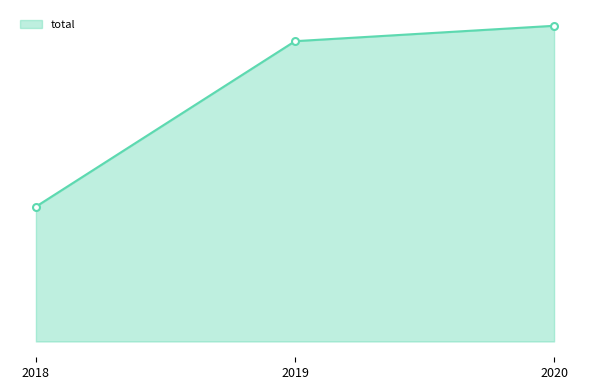

Which has a higher value, 2019 or 2020?

2020